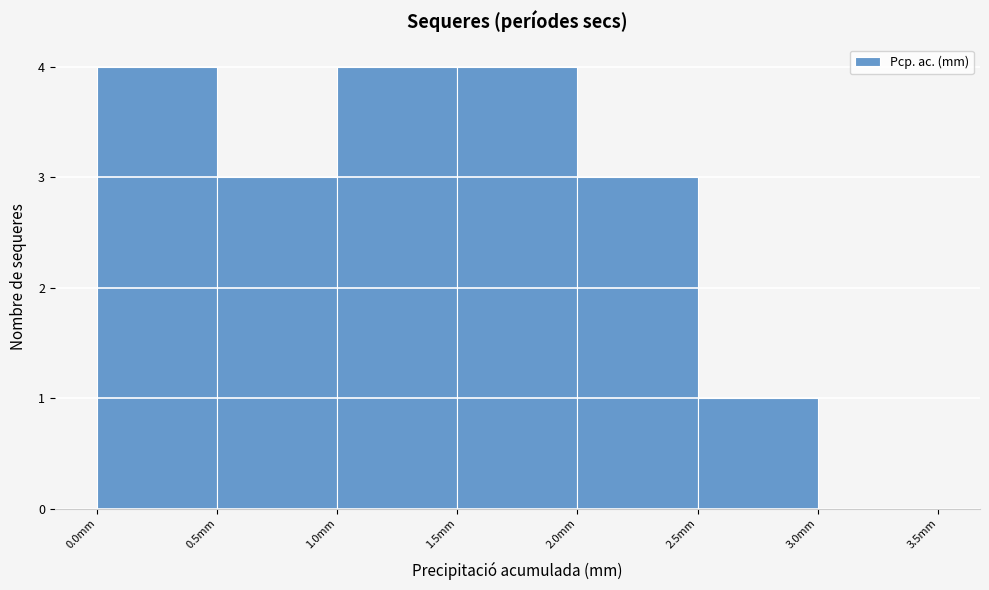

Reading left to right, list every bar in this chart as the range it spans on the x-axis followed by its height. The values are not printed on the chart, so give them approximately, as read against the axis.

0.0 to 0.5: 4
0.5 to 1.0: 3
1.0 to 1.5: 4
1.5 to 2.0: 4
2.0 to 2.5: 3
2.5 to 3.0: 1
3.0 to 3.5: 0